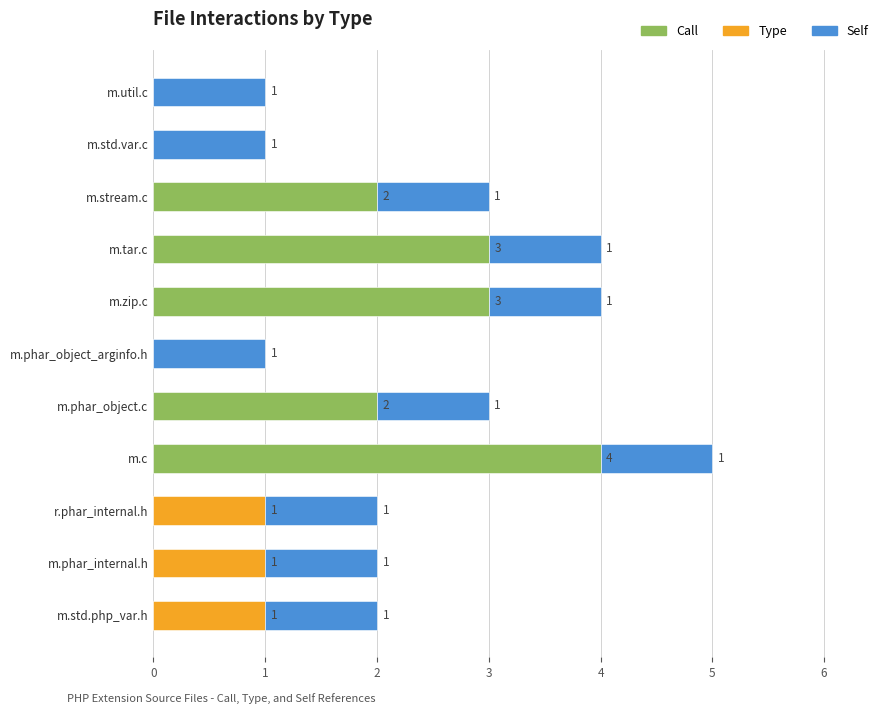

What is the total value across all series at m.tar.c?

4